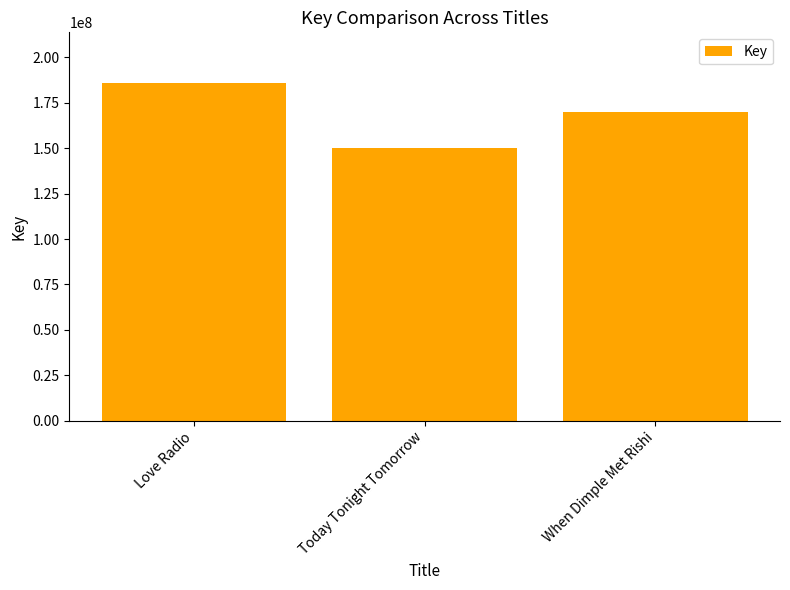

What is the average value?

168599809